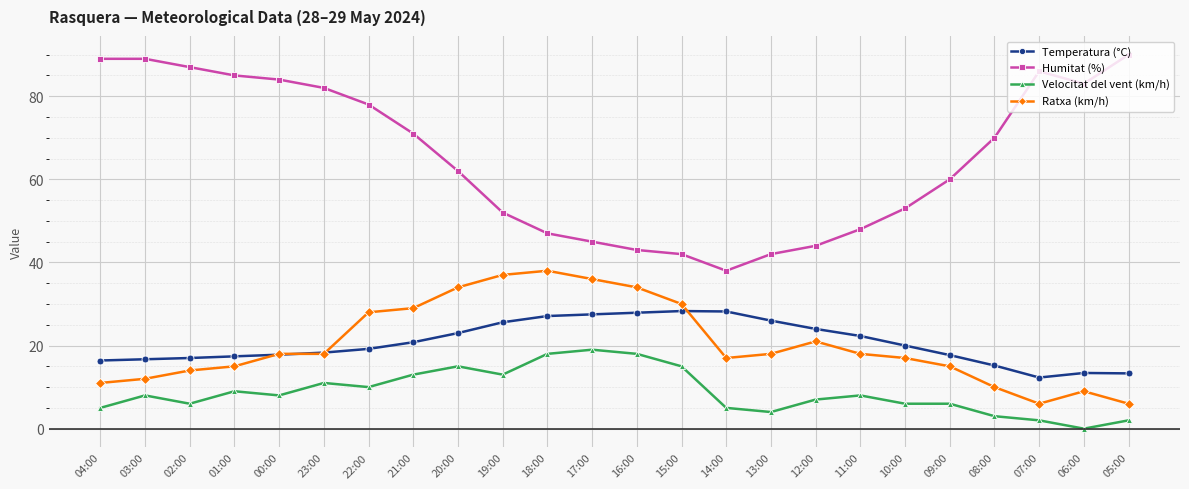

What is the value of the Humitat (%) point at the 11th from the left?

47.0